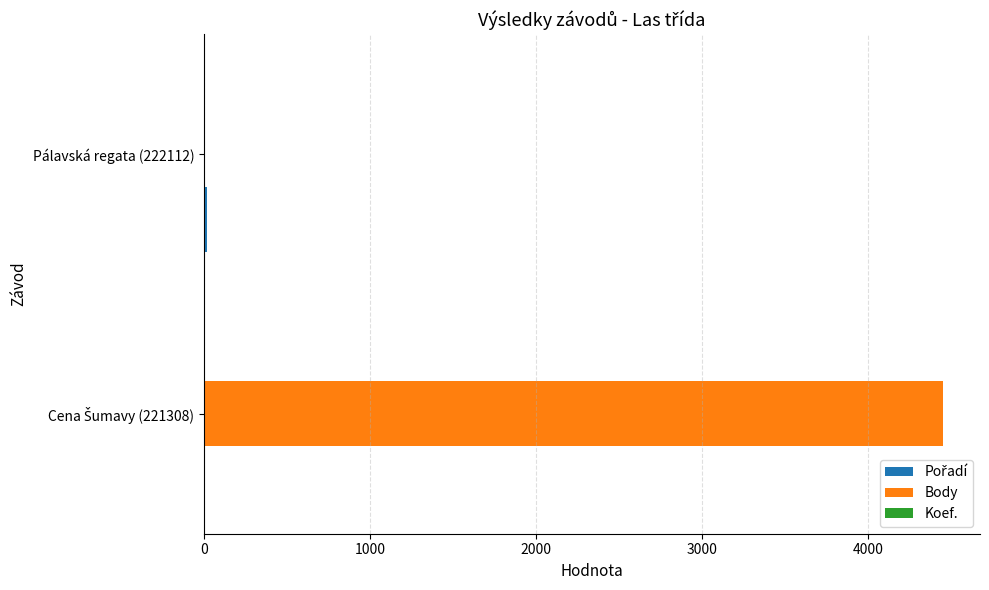

The value of Body at Pálavská regata (222112) is 0. True or false?

True